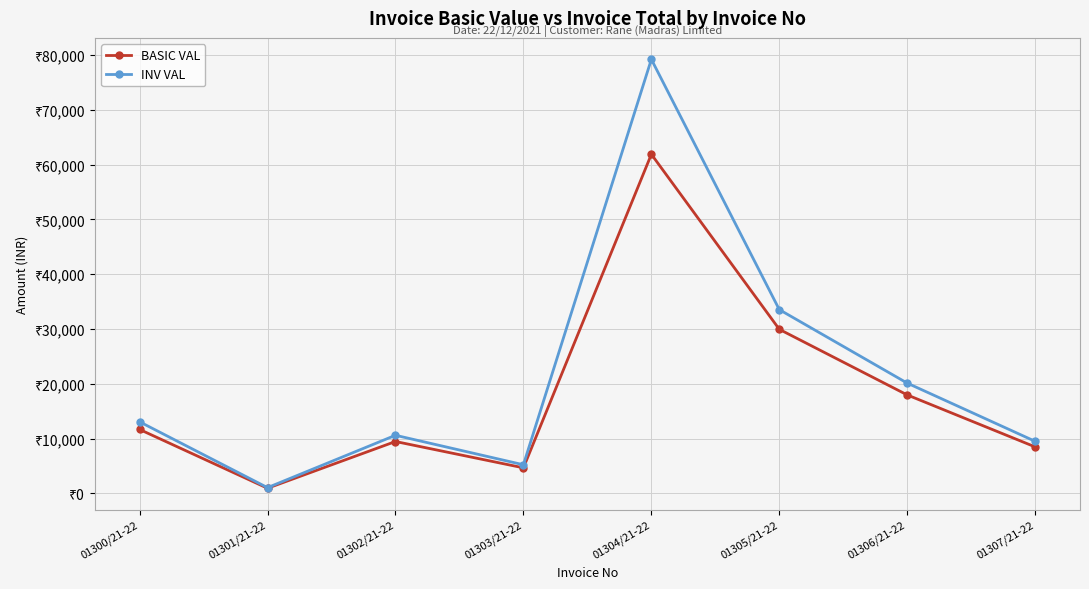

What are all the series names shown in the legend?

BASIC VAL, INV VAL